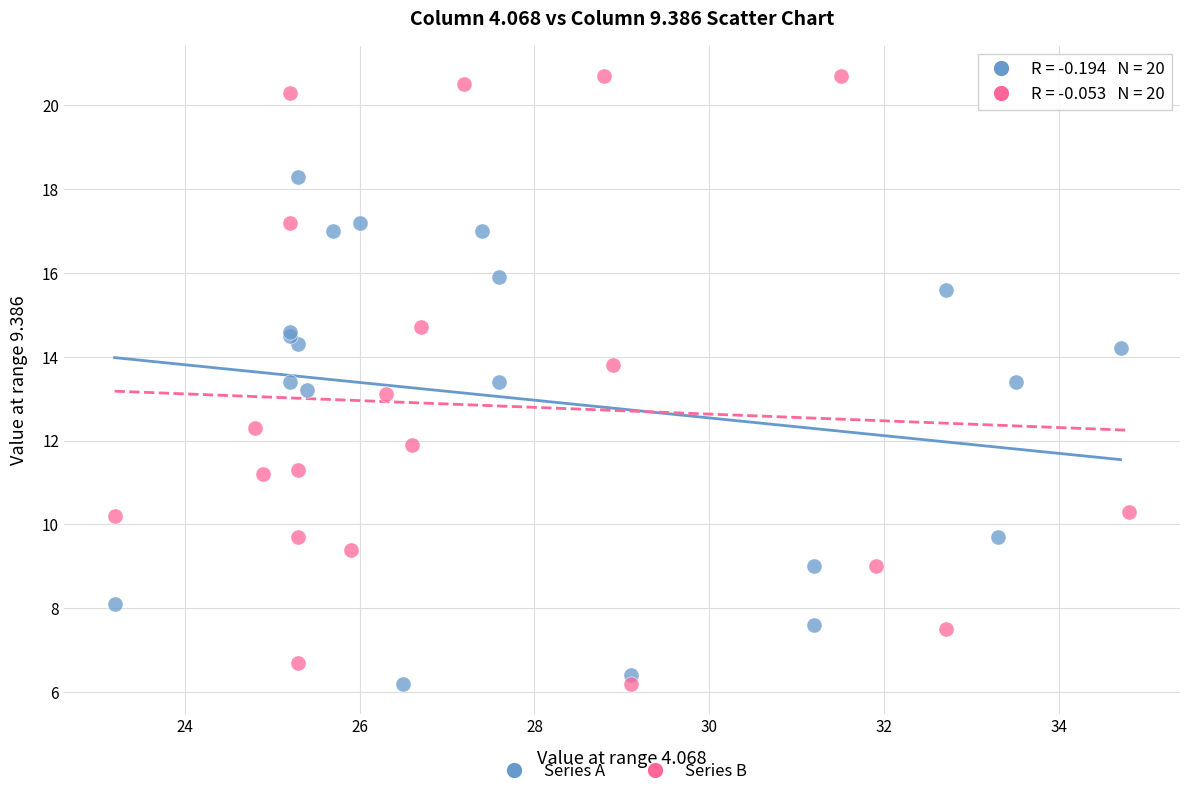

Which series has the largest Y range (max minus min)?

Series B